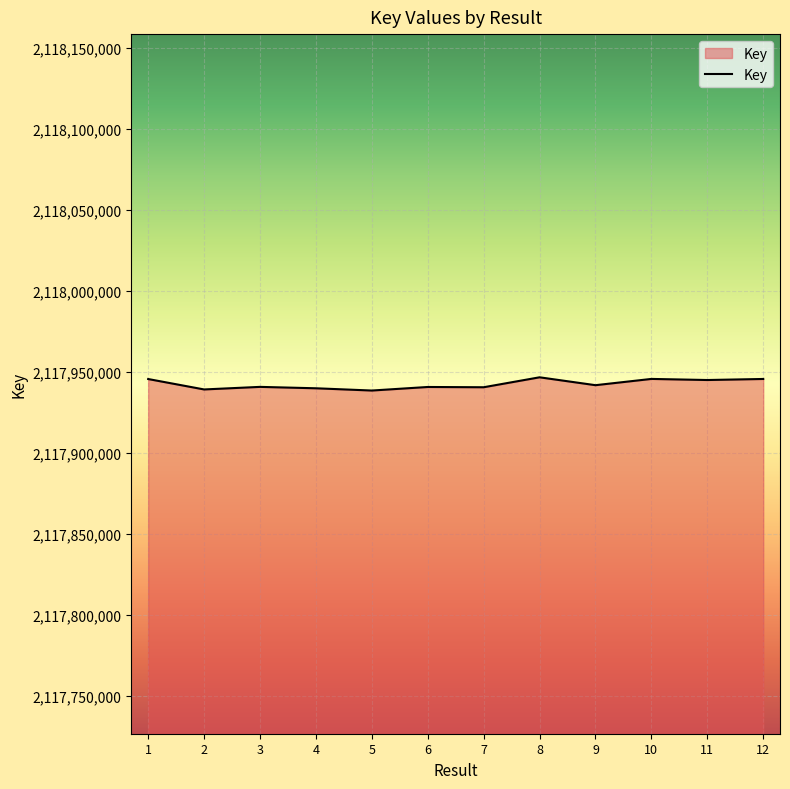

The chart shows a value of 2817508629 at 6. True or false?

False